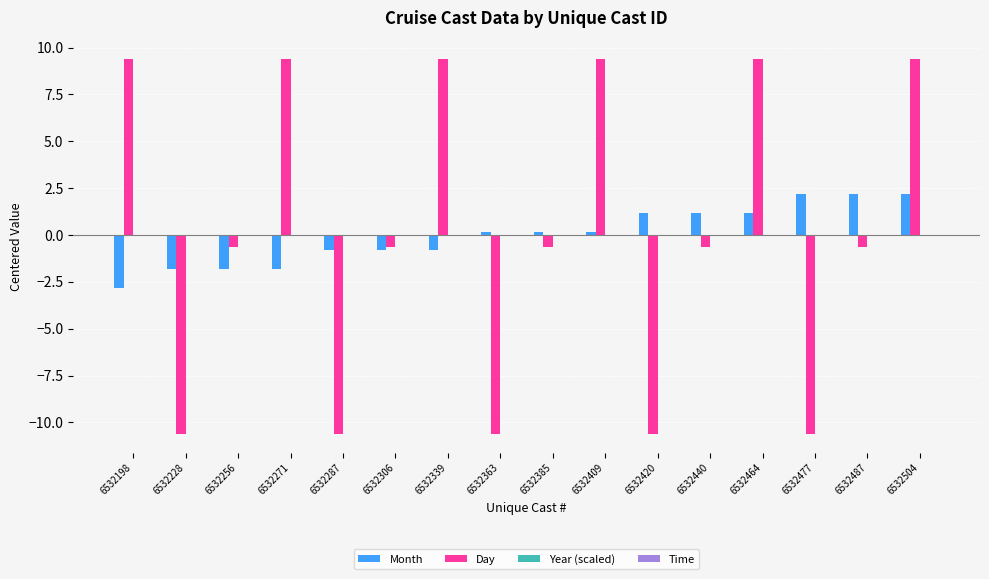

At how many categories does at least one series exceed 5?

6